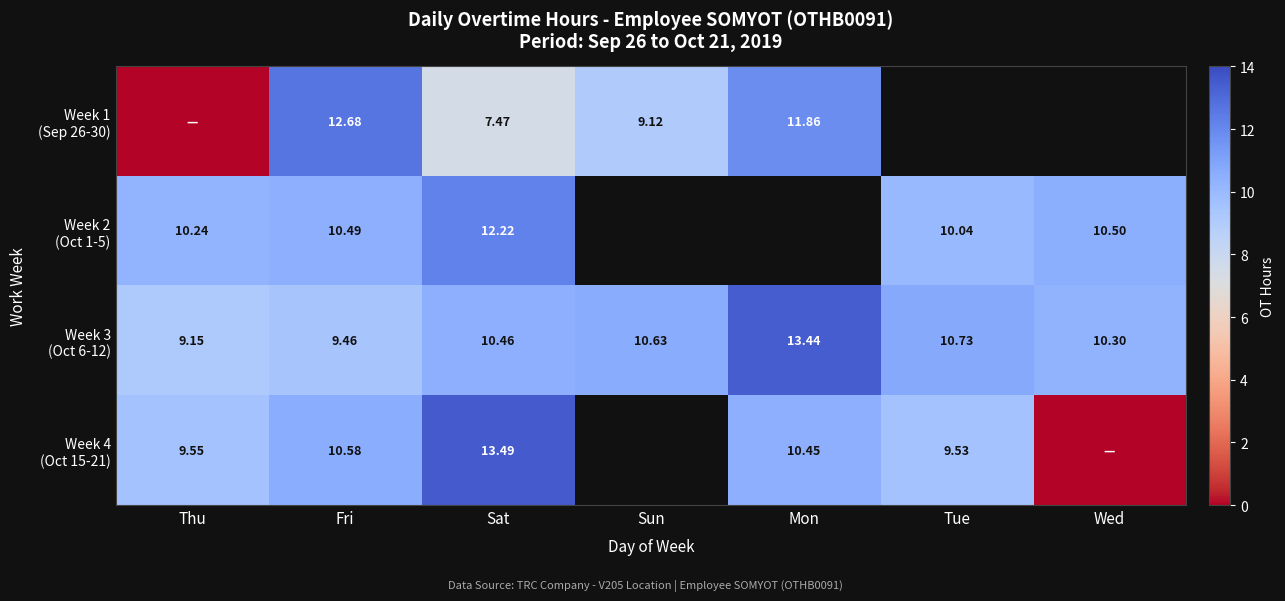

Between Tue and Sat, which is larger?

Sat